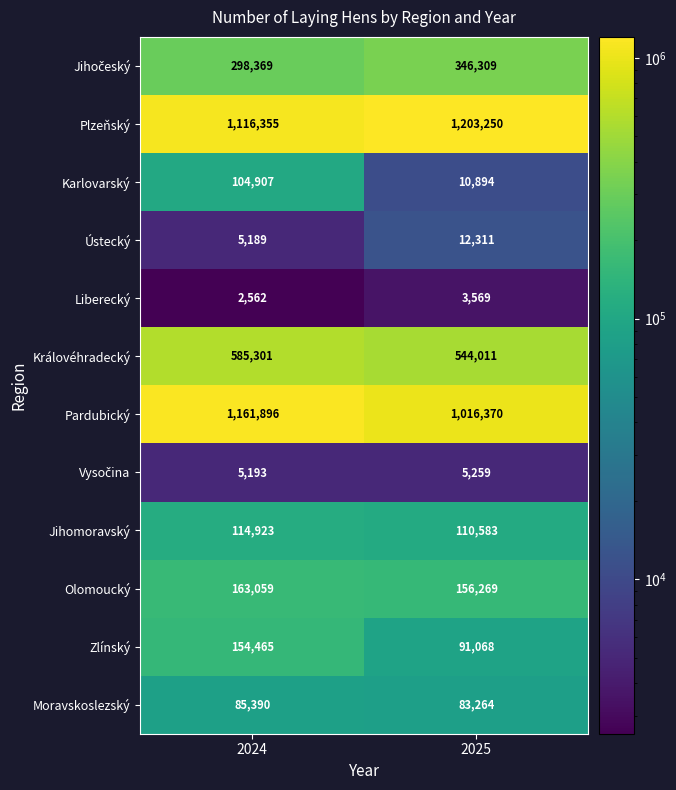

Which series has the largest total across all categories?

Plzeňský